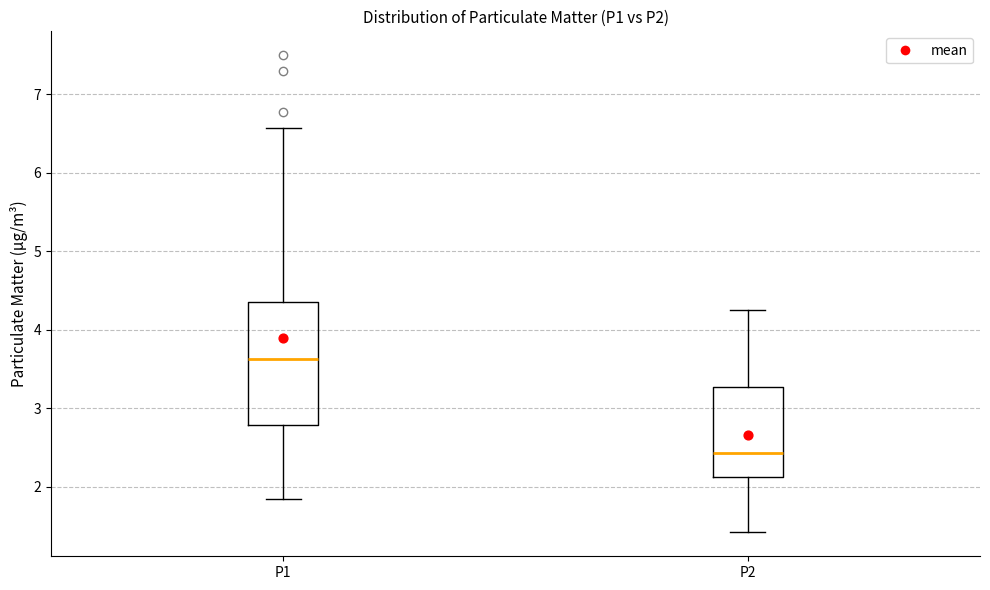

Reading left to right, read every box against the y-axis: the position of its median line, the range the box covers, and the ends of its whiskers. The values are not printed on the chart, so give them approximately, as read against the axis.

P1: median 3.6, box 2.8 to 4.4, whiskers 1.9 to 6.6
P2: median 2.4, box 2.1 to 3.3, whiskers 1.4 to 4.3